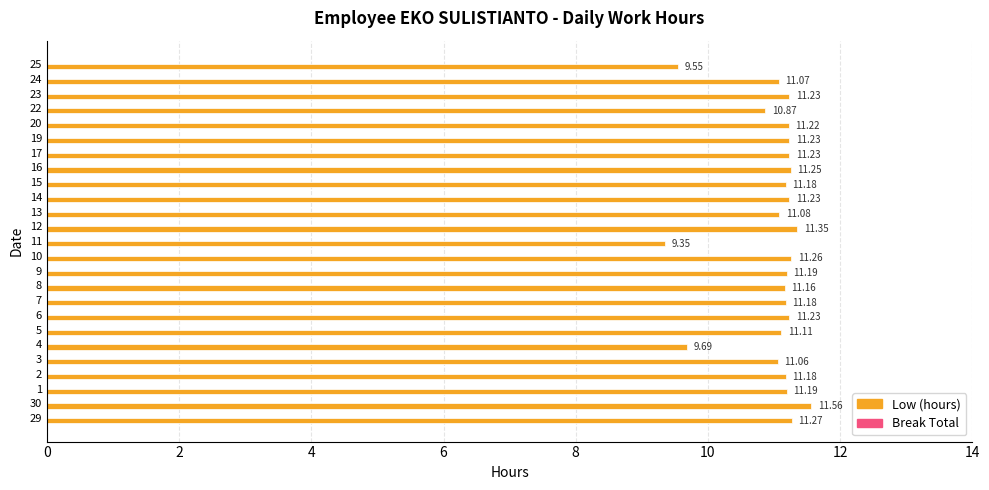

What is the difference between the maximum and second lowest values?

2.0